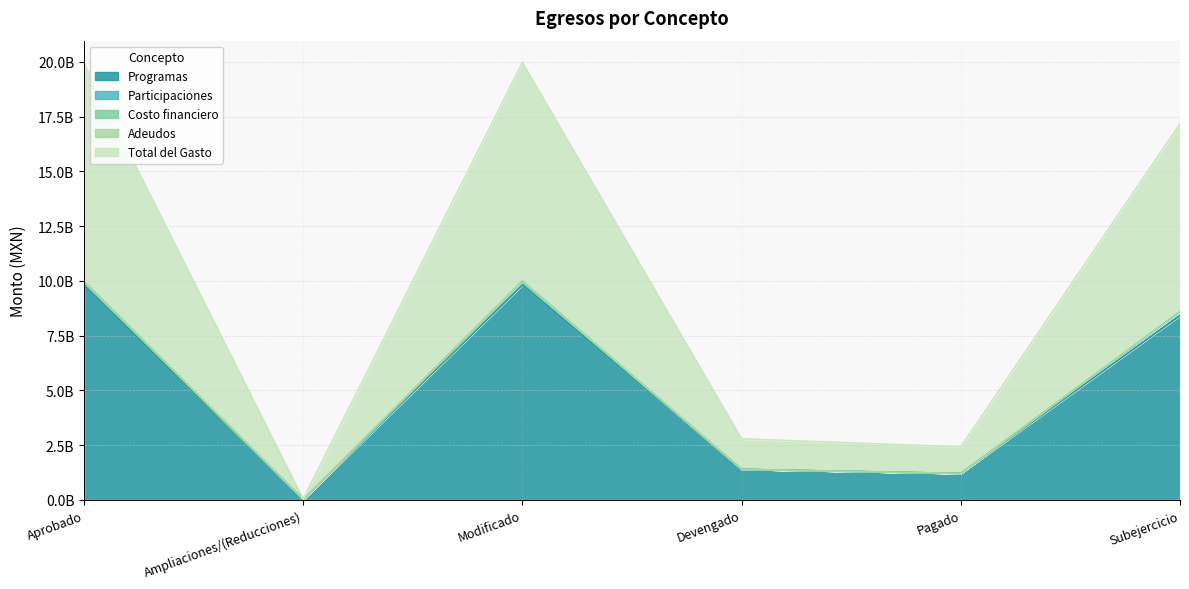

What value does the Total del Gasto series have at Modificado?

9984997902.4